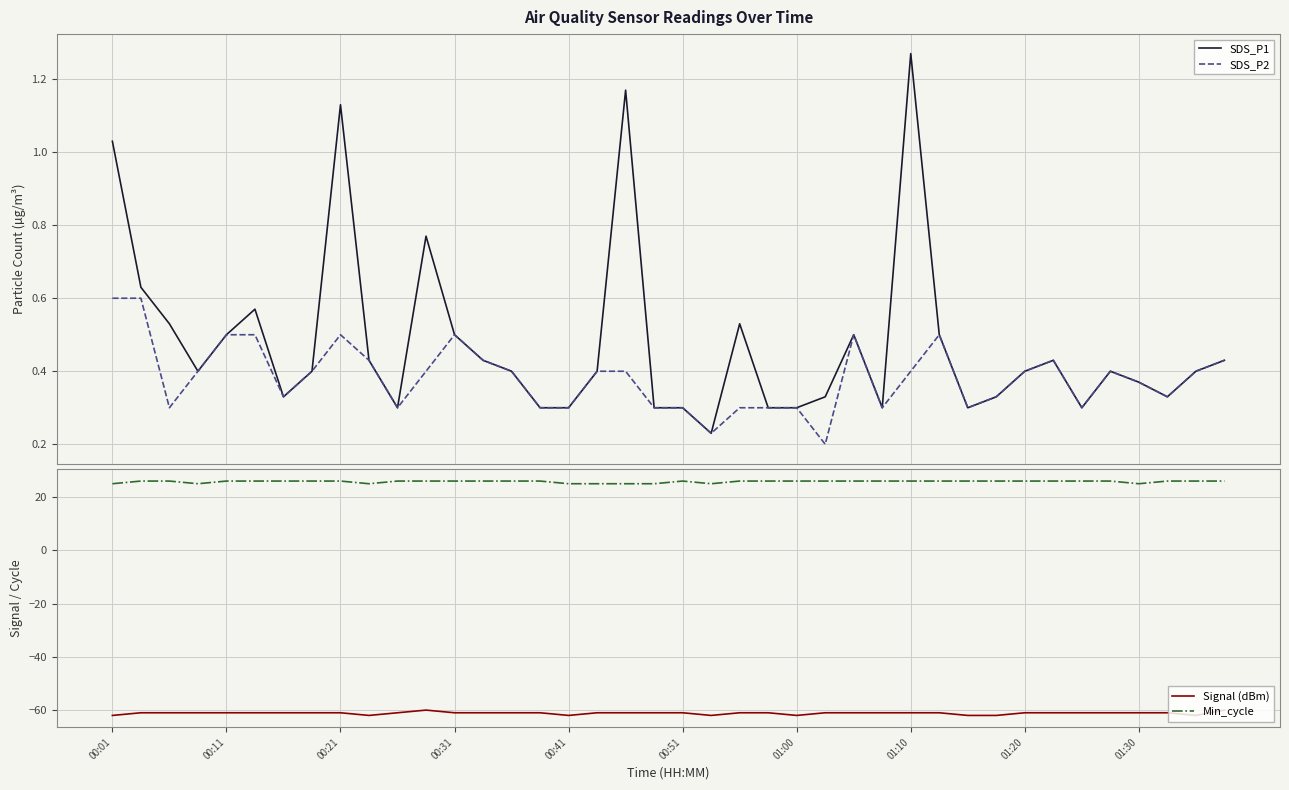

Is it true that Signal (dBm) equals -61.0 at 18?

True